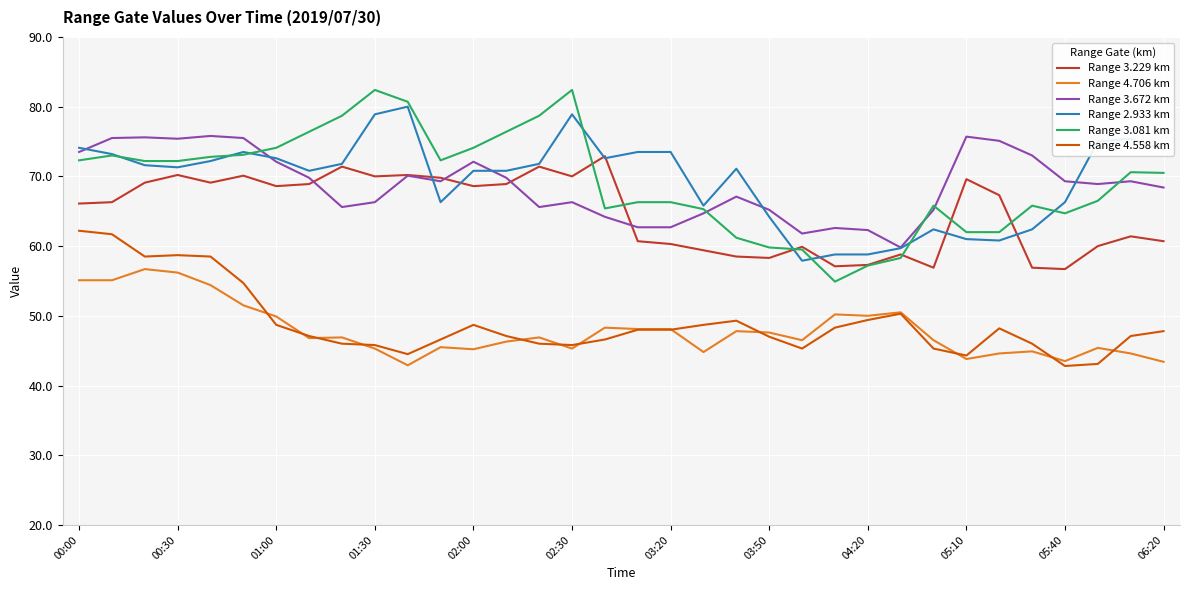

What is the minimum value shown in the chart?

42.8